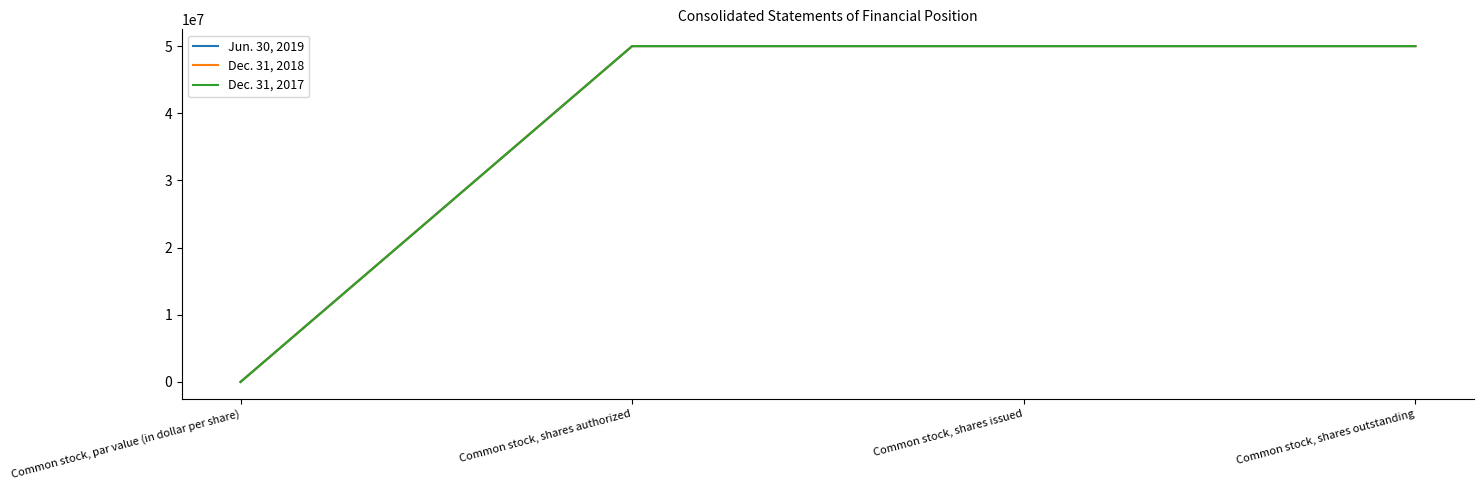

Reading left to right, transcribe all the data shown in this chart.

Jun. 30, 2019: Common stock, par value (in dollar per share)=0.0	Common stock, shares authorized=50000000.0	Common stock, shares issued=50000000.0	Common stock, shares outstanding=50000000.0
Dec. 31, 2018: Common stock, par value (in dollar per share)=0.0	Common stock, shares authorized=50000000.0	Common stock, shares issued=50000000.0	Common stock, shares outstanding=50000000.0
Dec. 31, 2017: Common stock, par value (in dollar per share)=0.0	Common stock, shares authorized=50000000.0	Common stock, shares issued=50000000.0	Common stock, shares outstanding=50000000.0